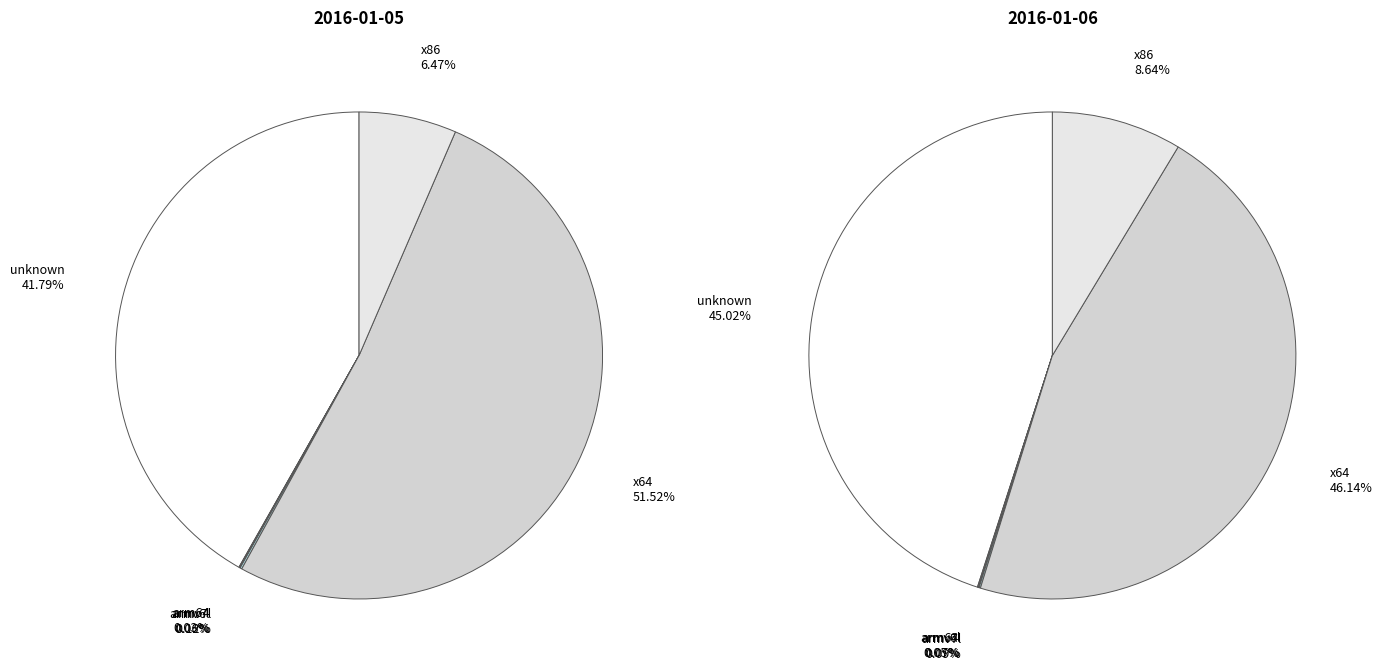

Rank the categories by value from highest to lowest.

x64, unknown, x86, armv7l, armv6l, arm64